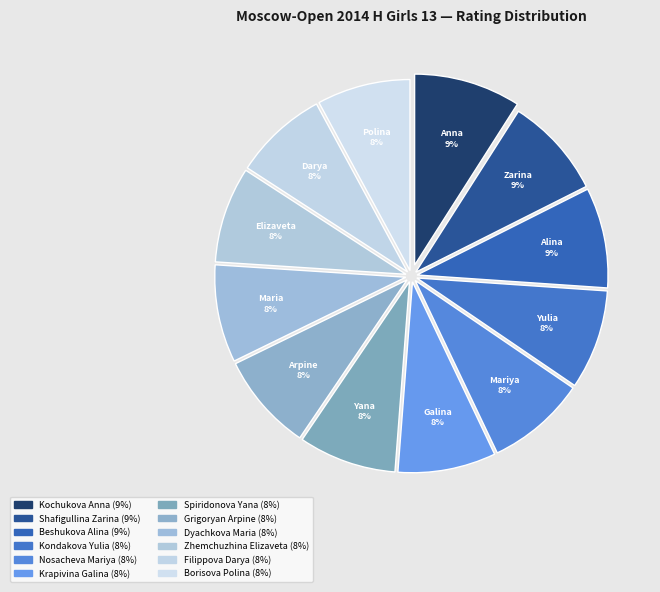

What is the total percentage of Beshukova Alina and Krapivina Galina?

16.8%